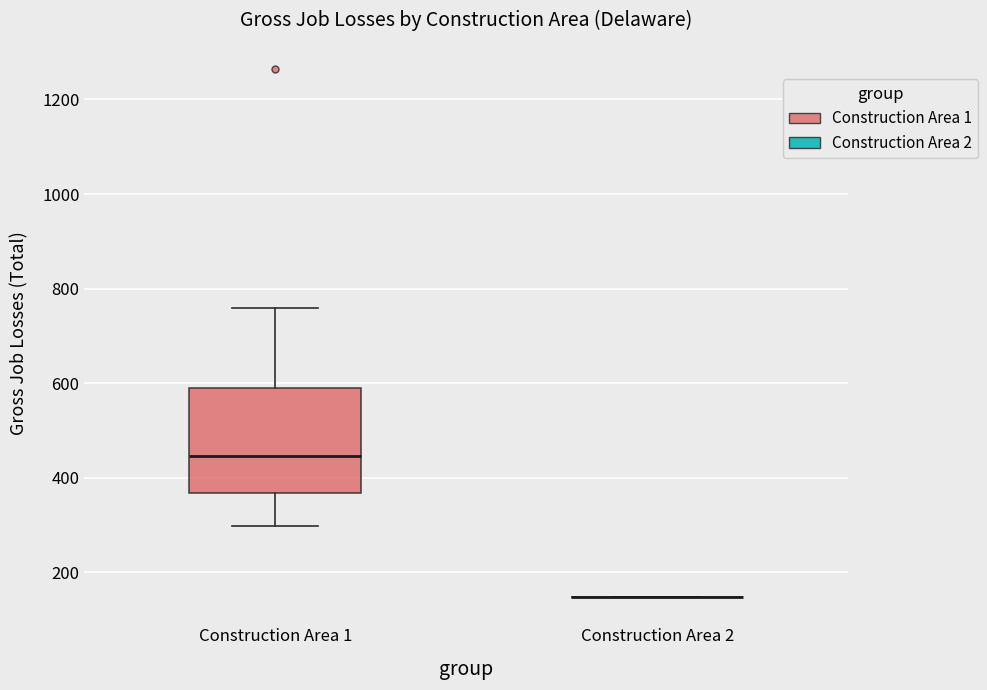

Reading left to right, transcribe this box plot: for each box, give where its median line is, the range the box spans, and where its two whiskers end, as read against the y-axis. The values are not printed on the chart, so give them approximately, as read against the axis.

Construction Area 1: median 440, box 360 to 580, whiskers 300 to 760
Construction Area 2: box collapsed to a line at 140, whiskers 140 to 140